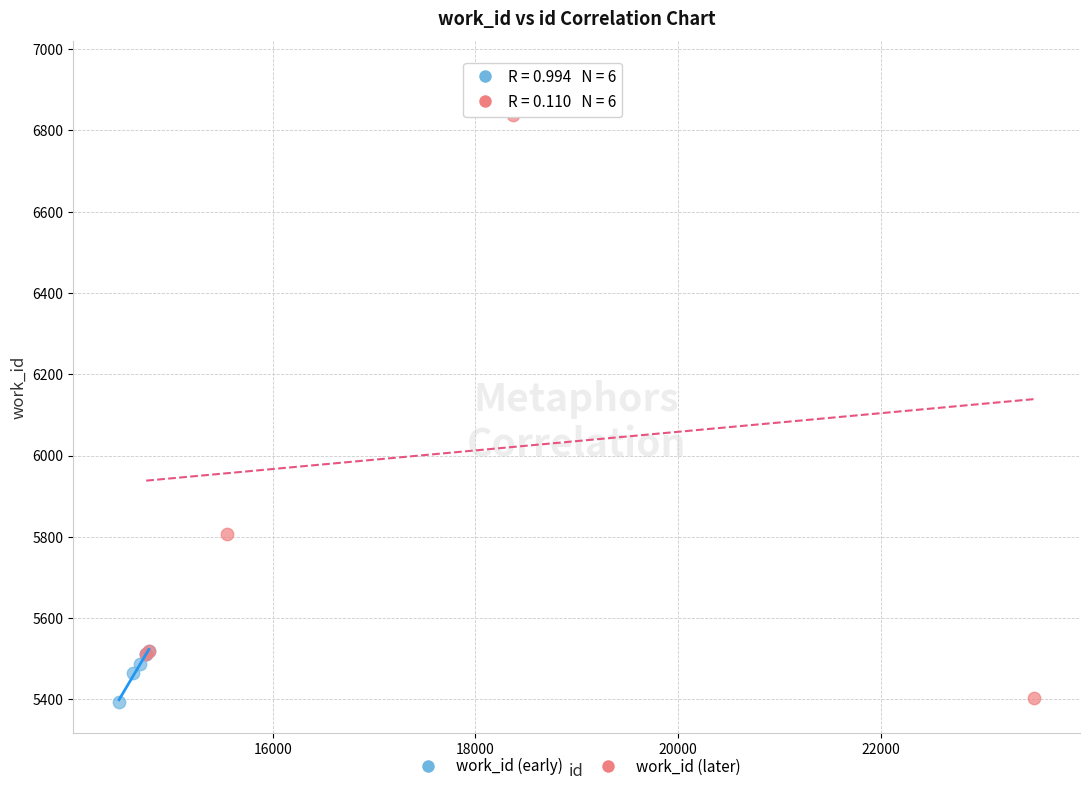

Which series has the largest Y range (max minus min)?

work_id (later)